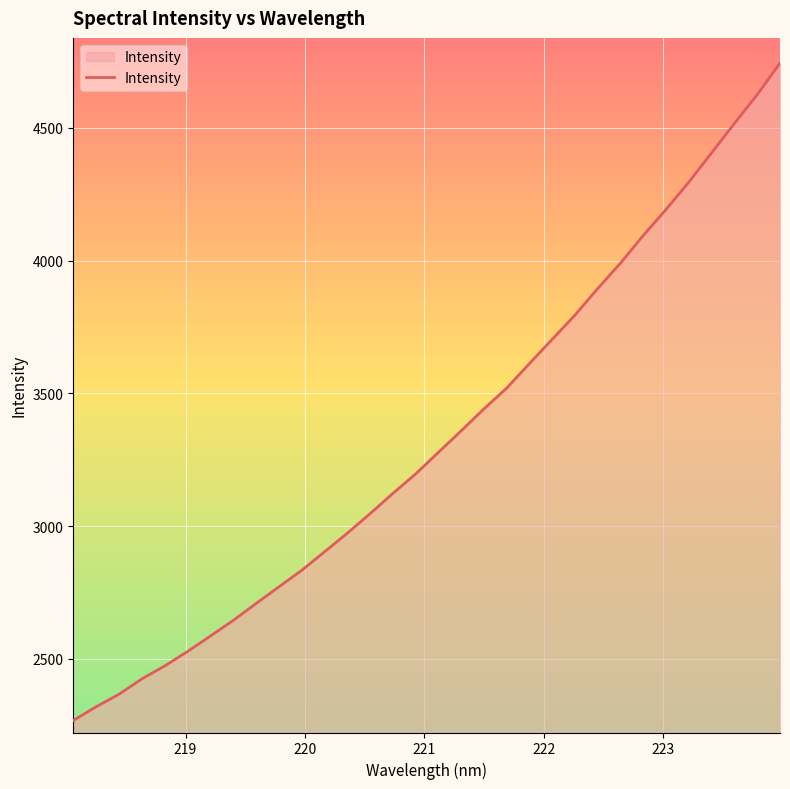

What is the difference between the maximum and minimum values?

2475.1